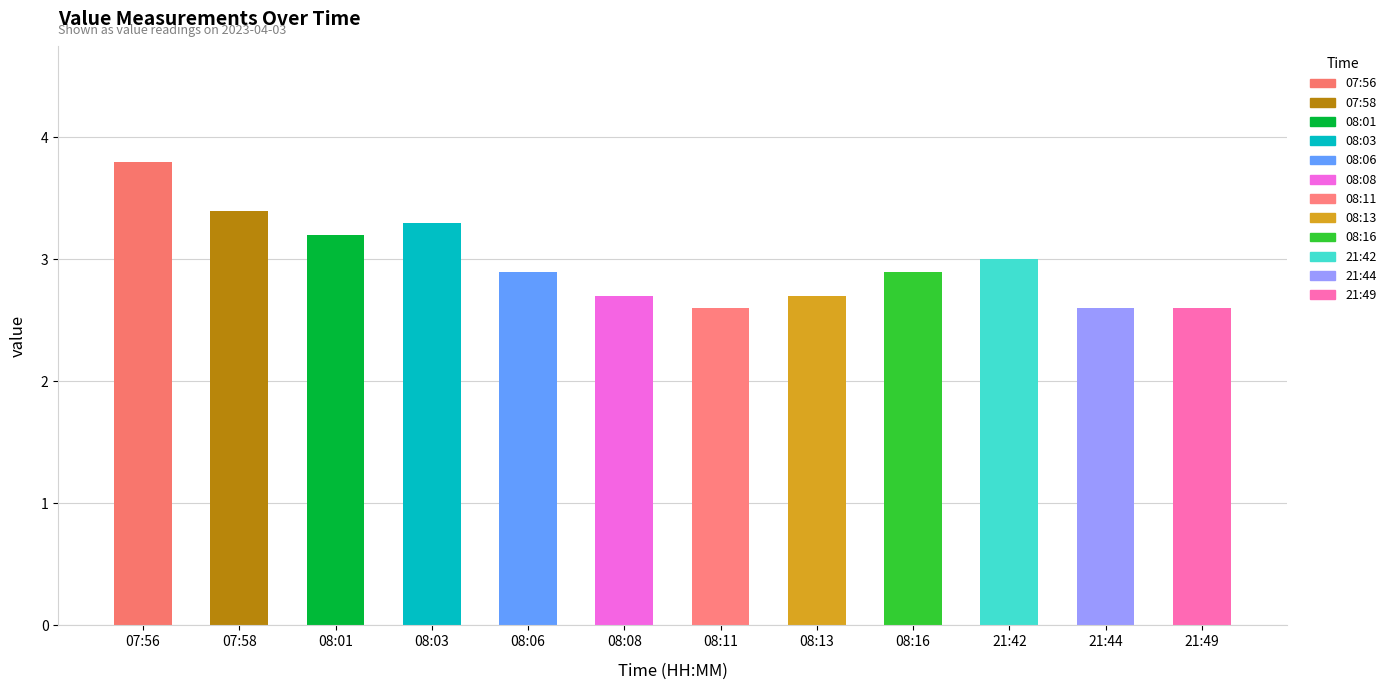

What is the ratio of the value at 08:13 to the value at 21:42?

0.9